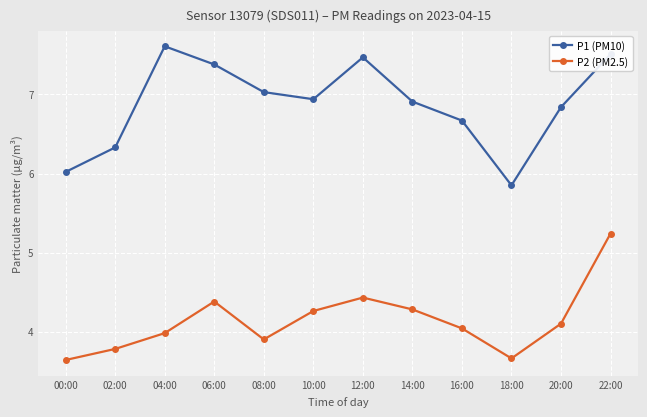

The value of P2 (PM2.5) at 18:00 is 5.7. True or false?

False